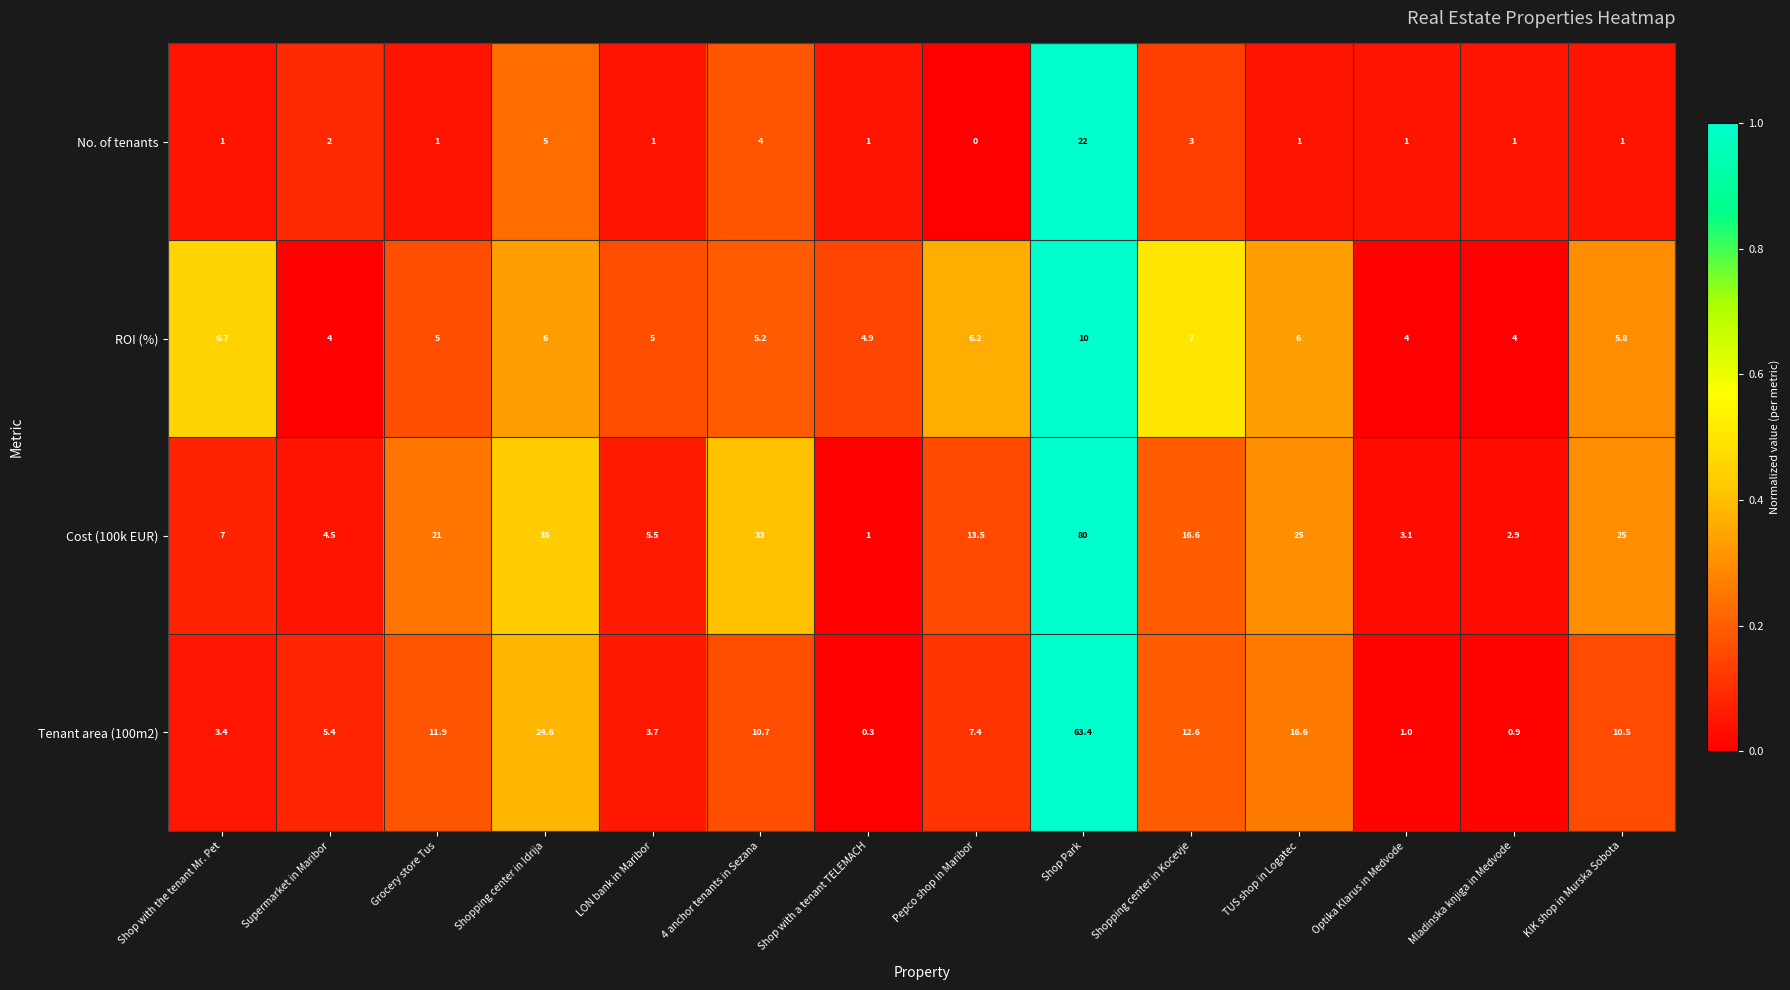

How many series are shown in this chart?

4